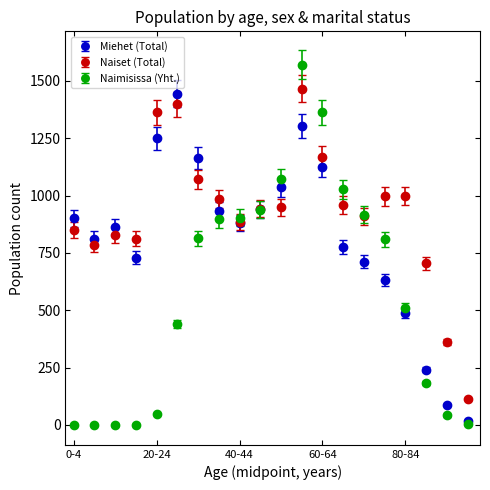

Which series has the largest range (max minus min)?

Naimisissa (Yht.)